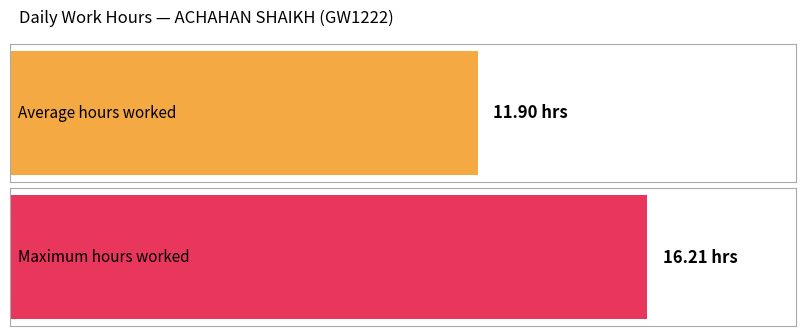

Does the chart contain stacked bars?

No